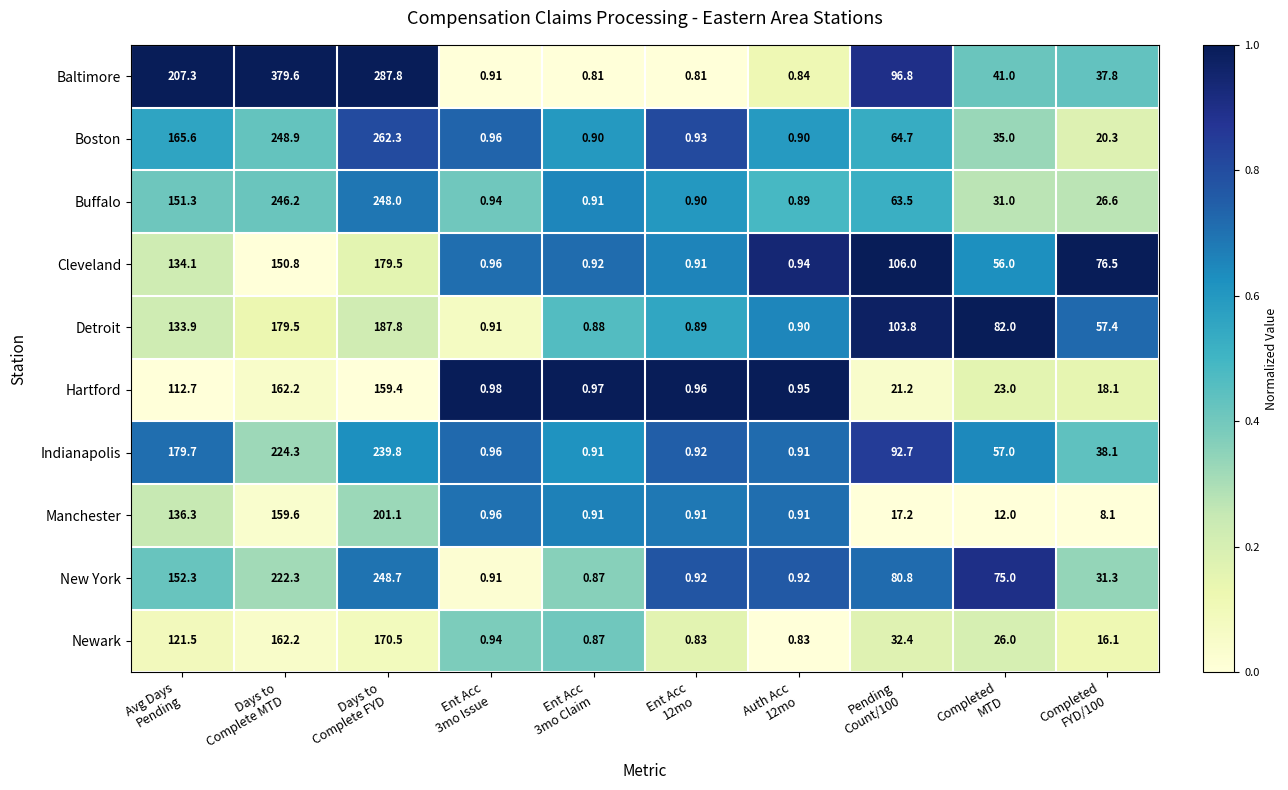

Which series has the largest range (max minus min)?

Baltimore